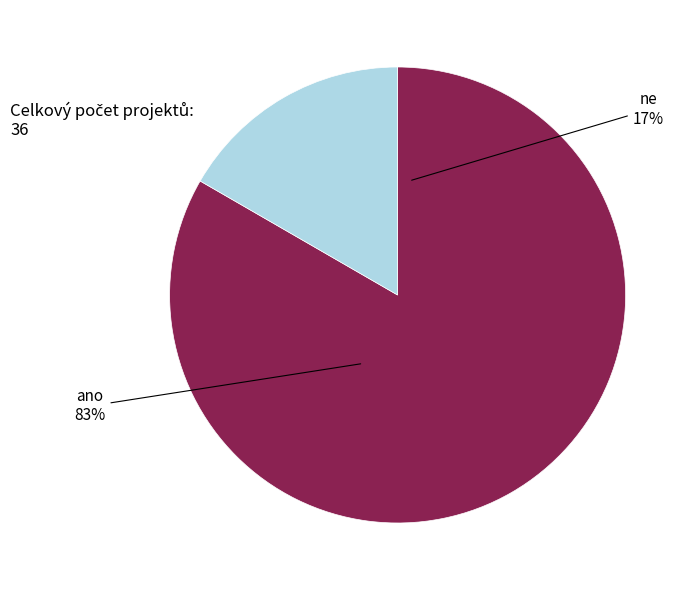

What is the change in value from ano to ne?

-24